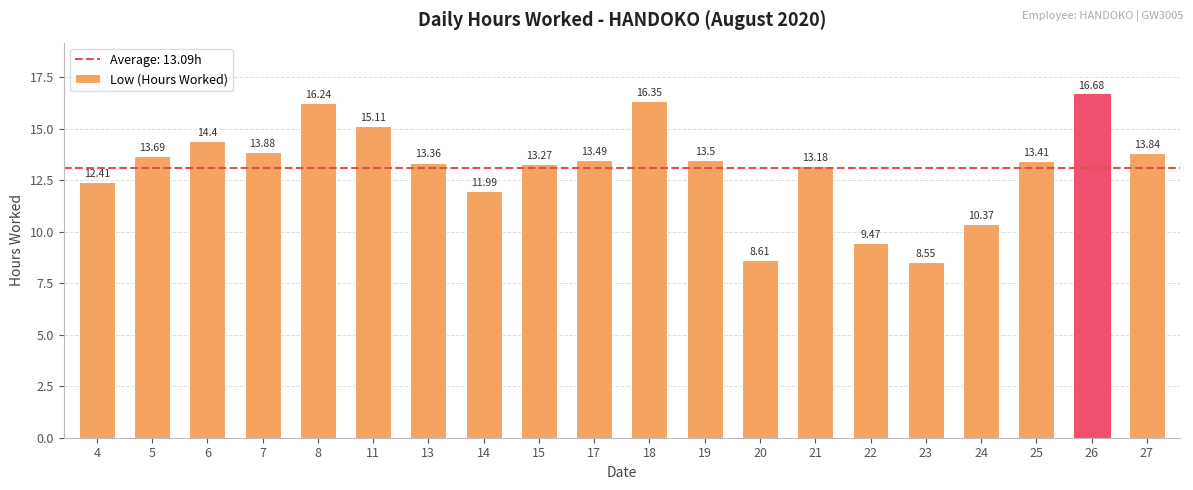

Which has a higher value, 13 or 19?

19